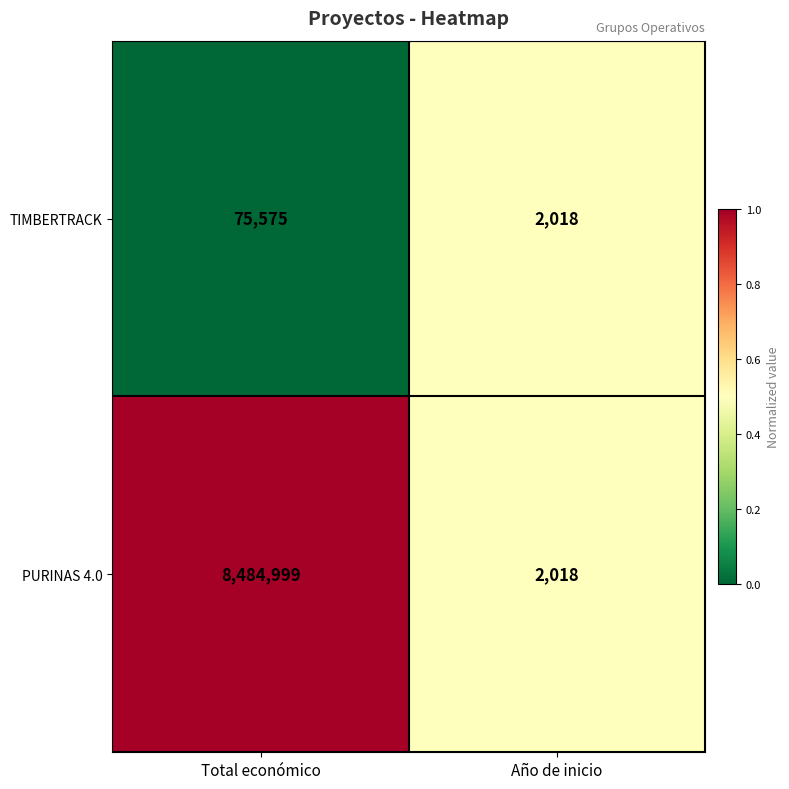

Which series changed the most between Total económico and Año de inicio?

PURINAS 4.0